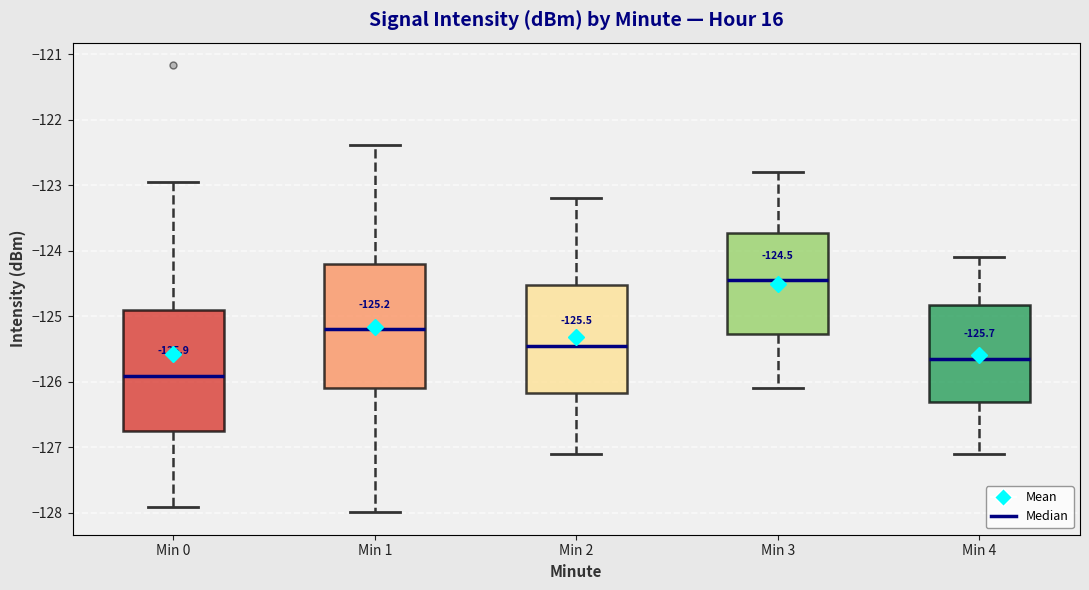

Which box has the highest median line?

Min 3